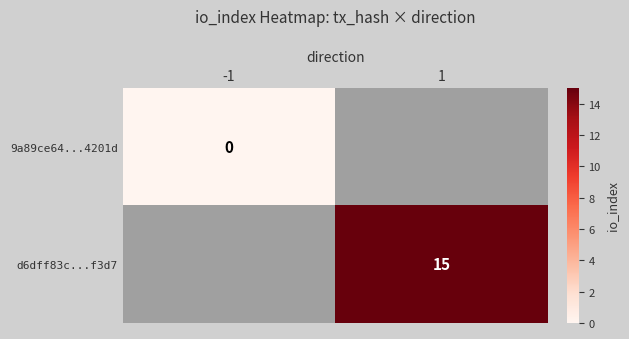

The value of d6dff83c...f3d7 at 1 is 22. True or false?

False